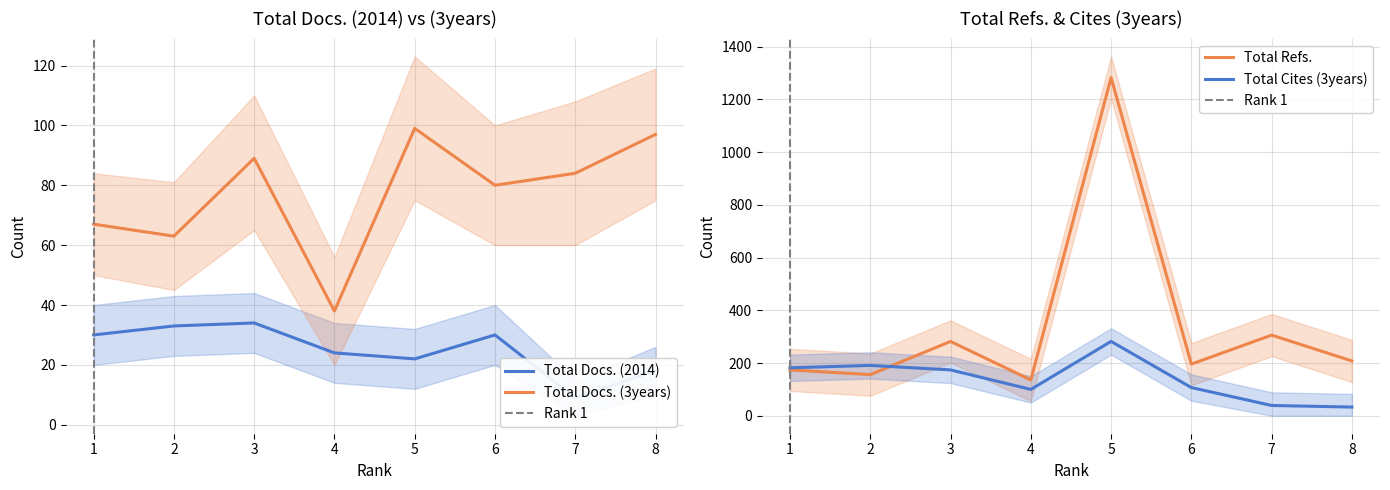

True or false: Total Cites (3years) has a value of 47 at 8.

False